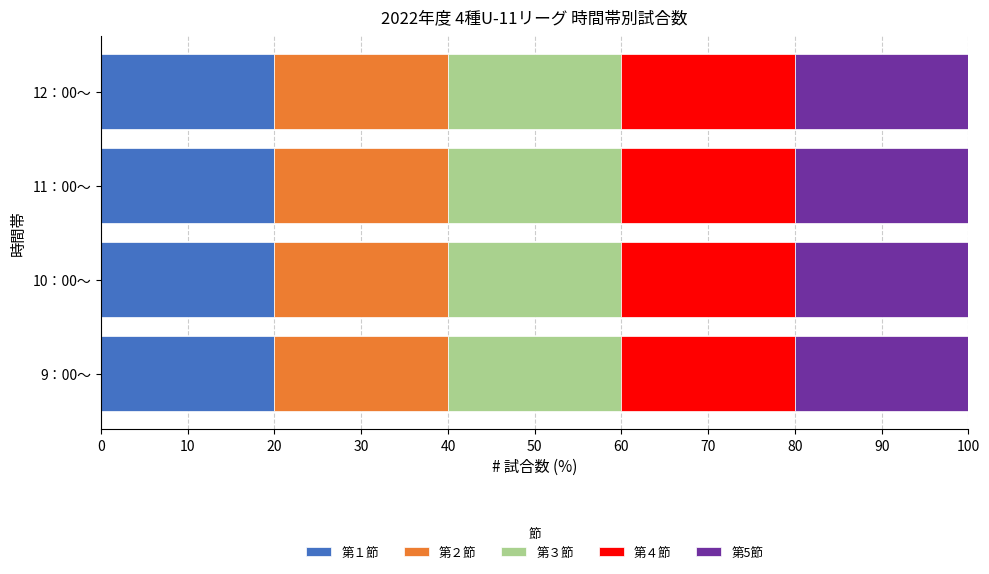

At which label is 第5節 closest to 2?

10：00～